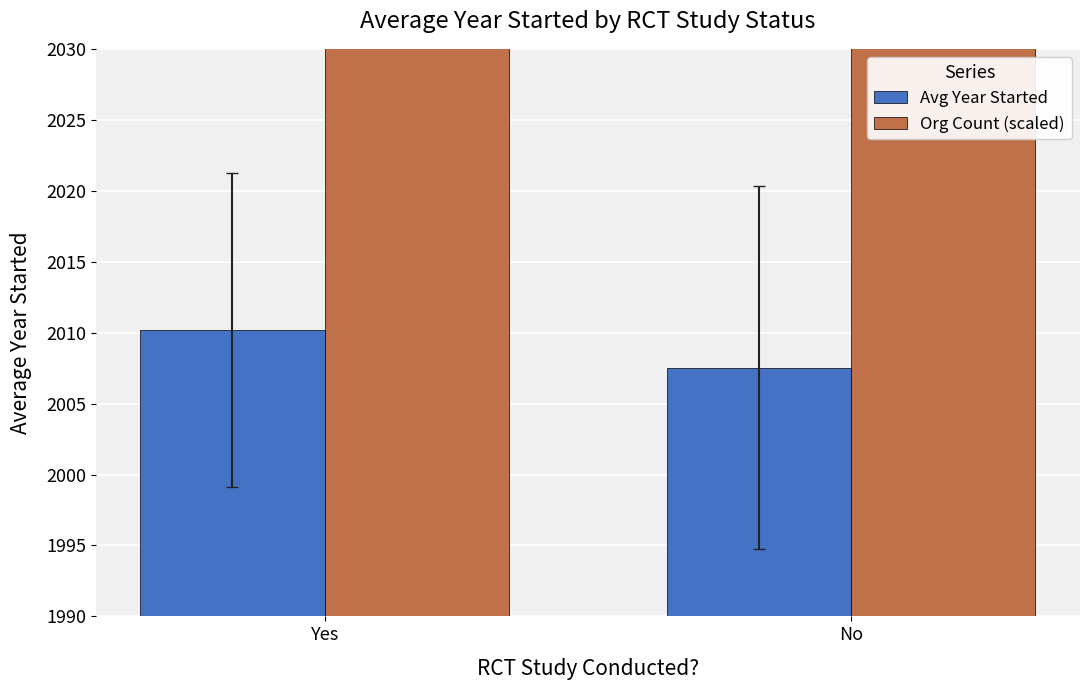

How many values in the Org Count (scaled) series exceed 2995?

1